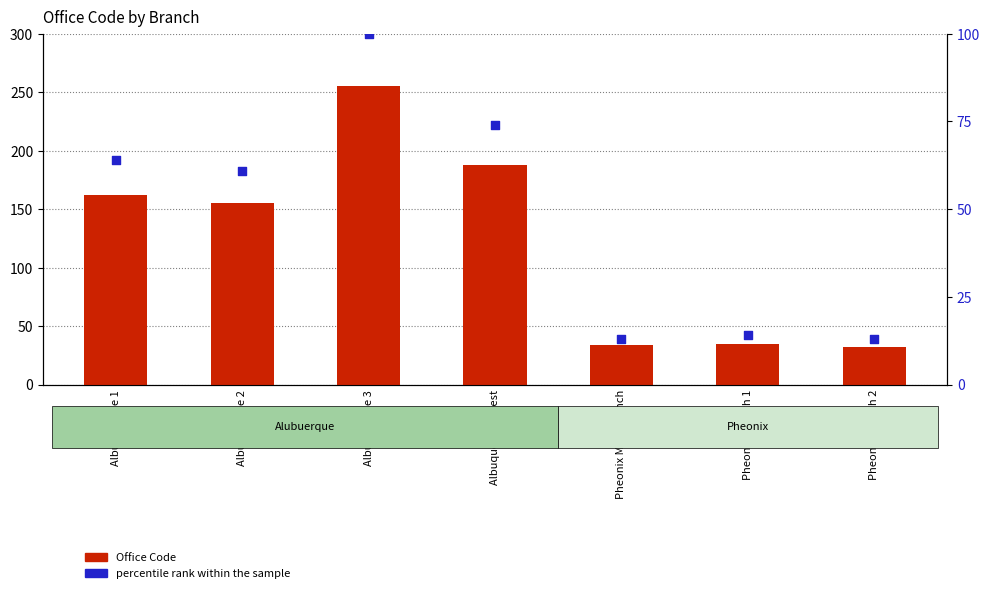

Which series contains the highest Y value?

Office Code